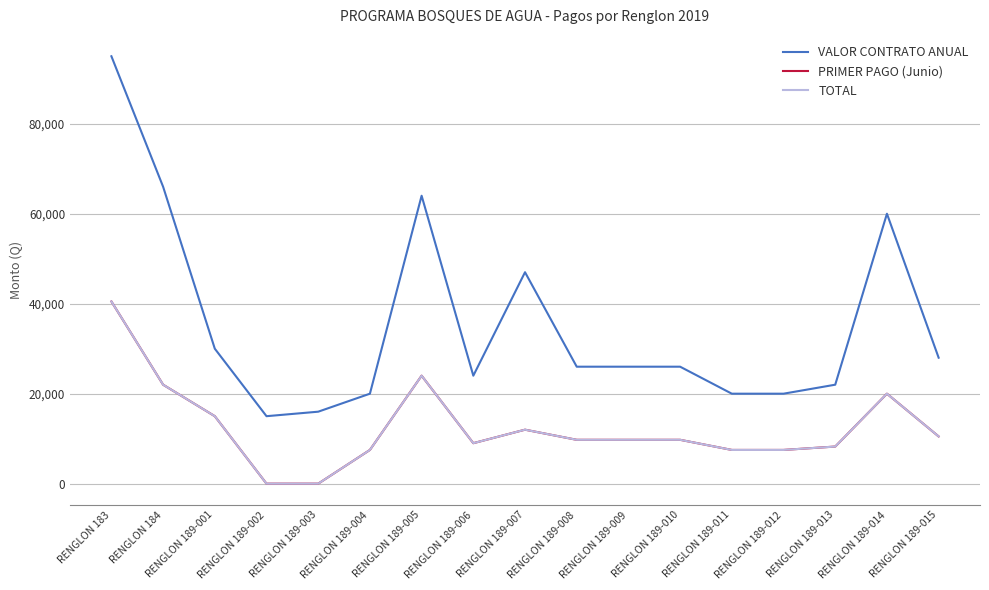

Is it true that PRIMER PAGO (Junio) equals 16013 at RENGLON 189-005?

False